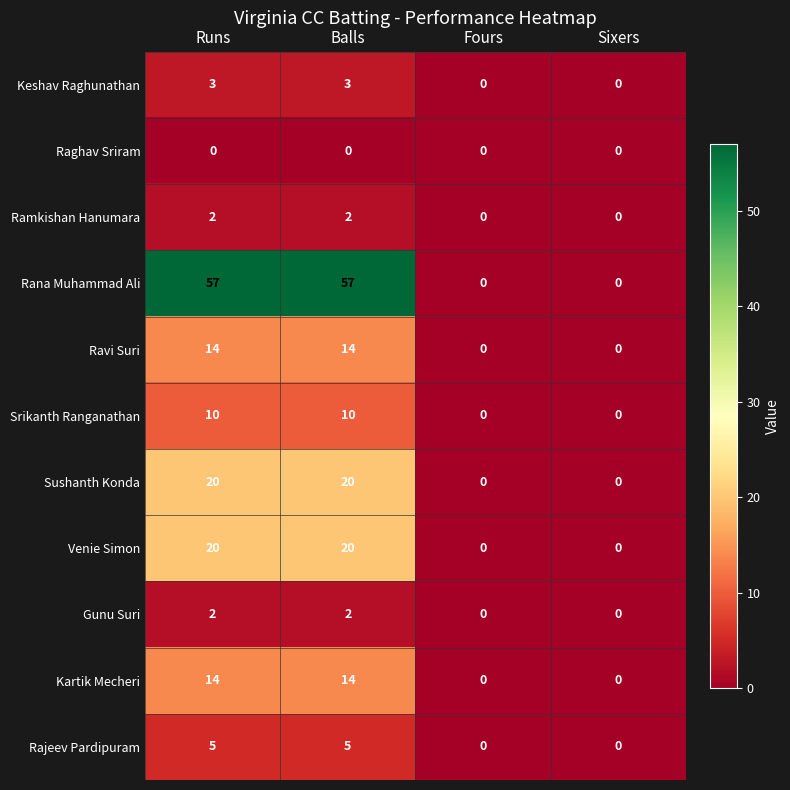

What is the maximum value shown in the chart?

57